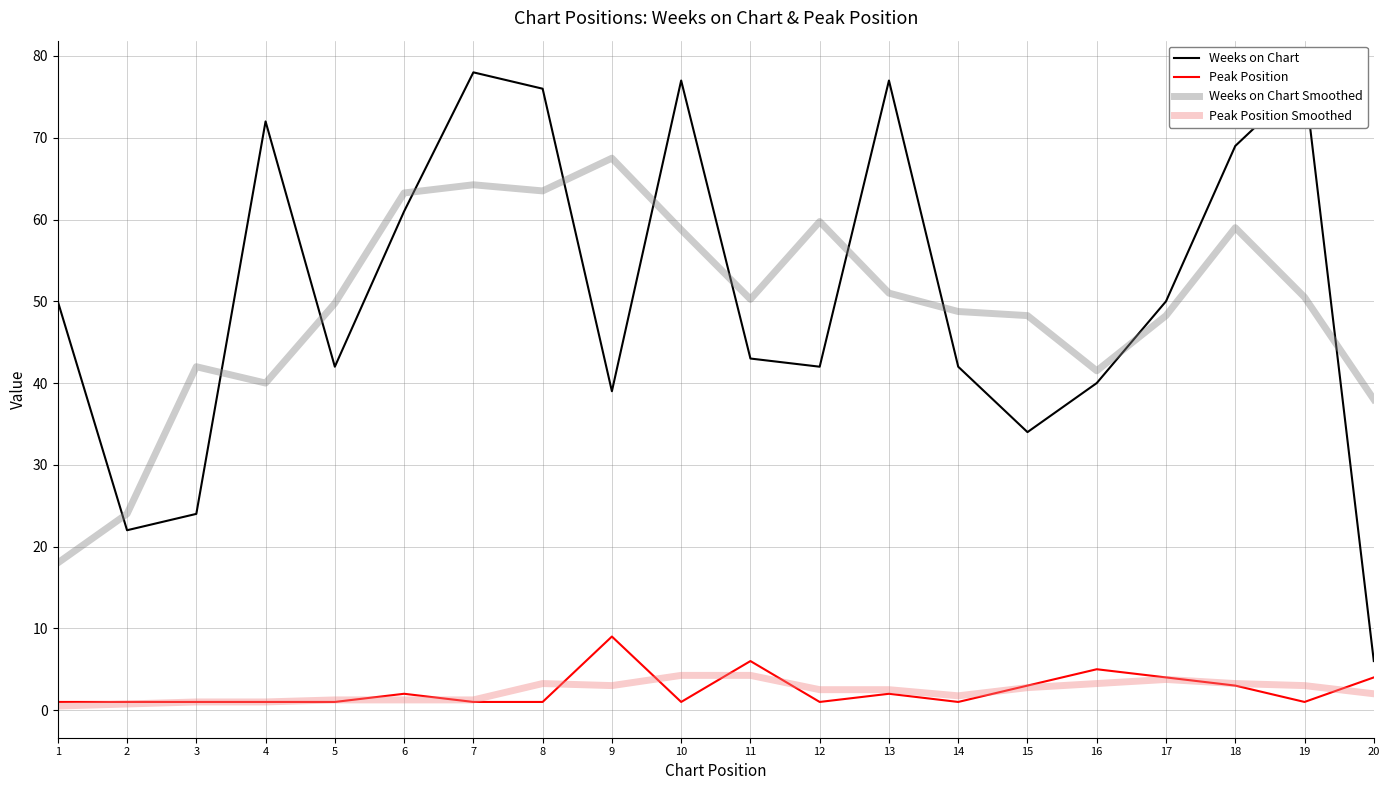

What is the maximum value for Weeks on Chart Smoothed?

67.5